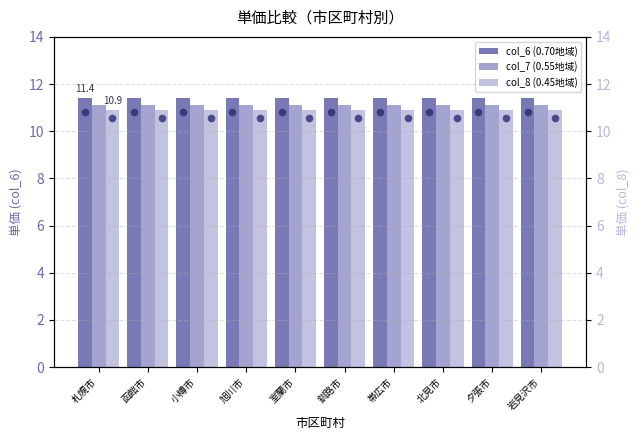

What are all the series names shown in the legend?

col_6 (0.70地域), col_7 (0.55地域), col_8 (0.45地域)